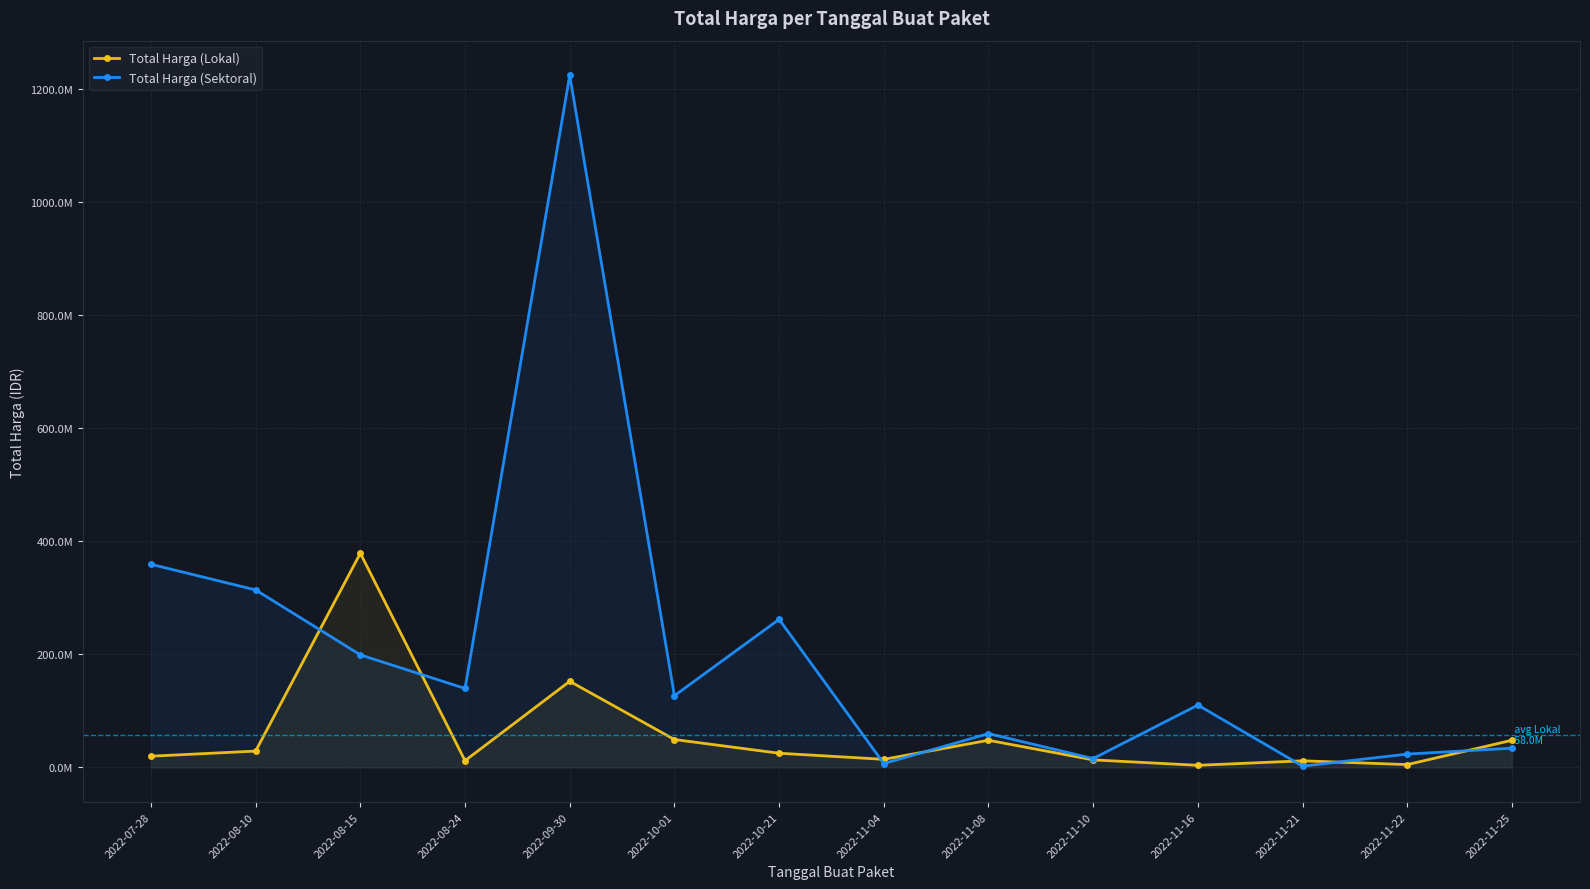

Rank the series at 2022-11-08 from highest to lowest value.

Total Harga (Sektoral), Total Harga (Lokal)